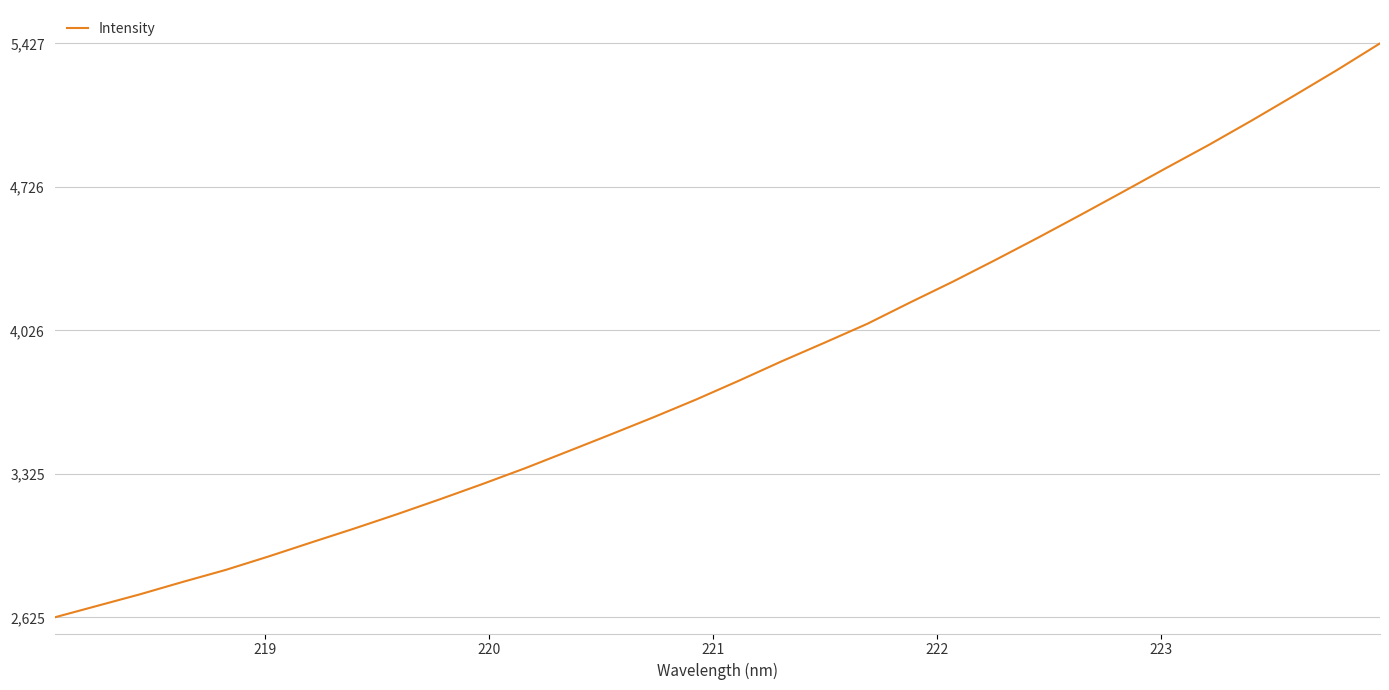

What is the difference between the maximum and minimum values?

2802.0